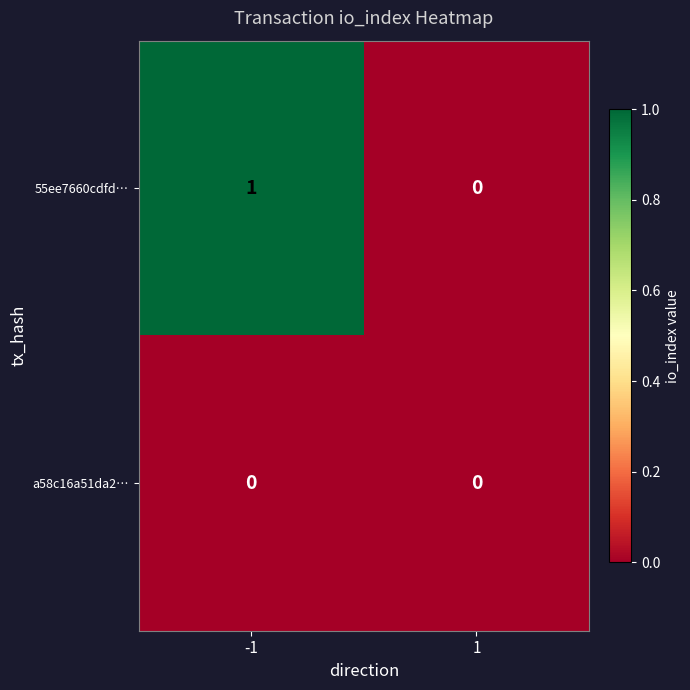

Rank the series at -1 from highest to lowest value.

55ee7660cdfd…, a58c16a51da2…